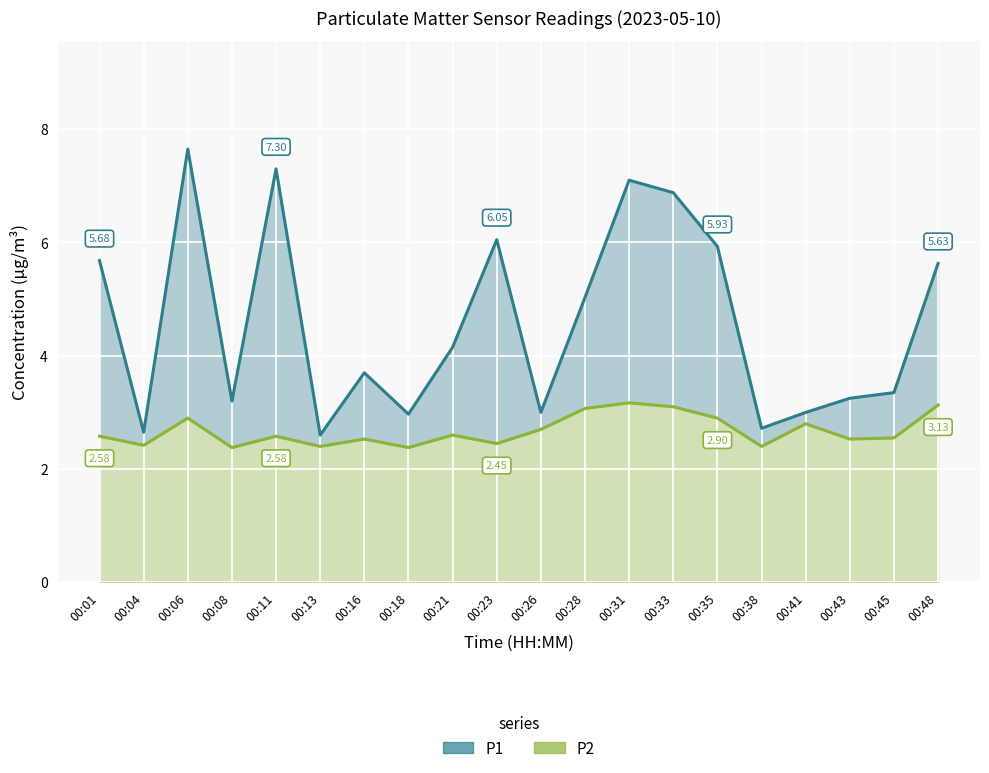

True or false: P2 and P1 cross at least once.

False